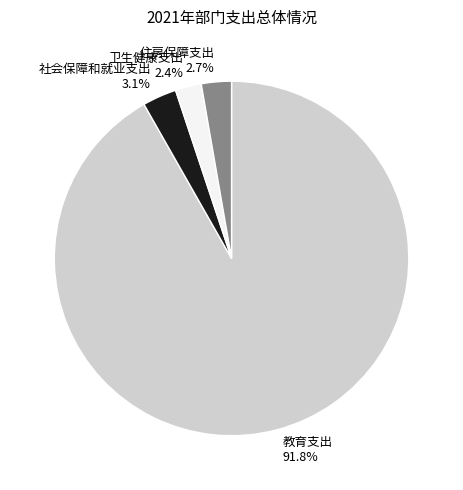

To the nearest percent, what portion does 教育支出 represent?

92%